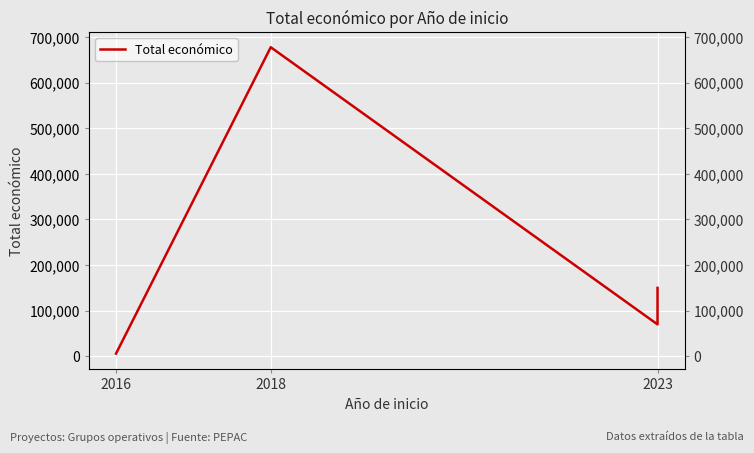

At which category does the data reach its first local valley?

2023